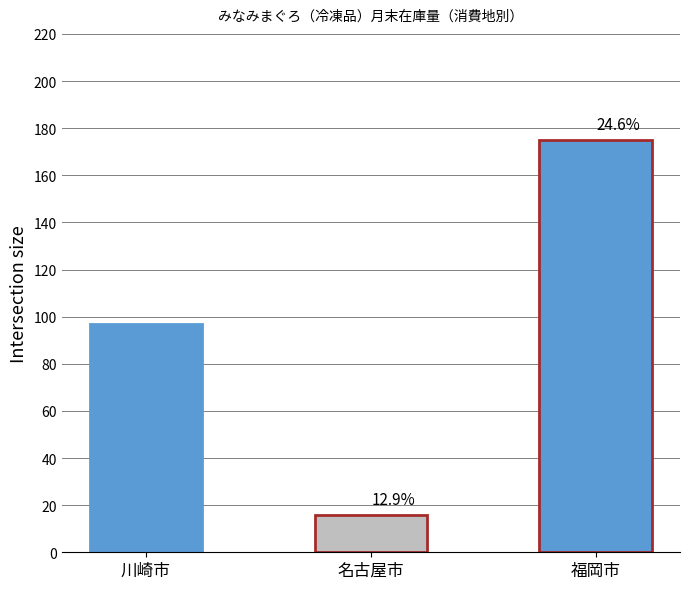

What is the label of the 1st bar from the left?

川崎市